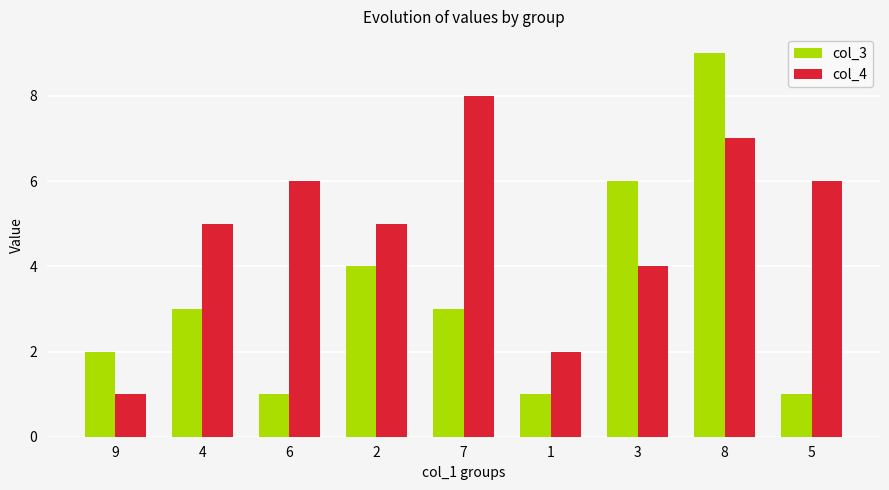

At which category is the sum across all series the highest?

8